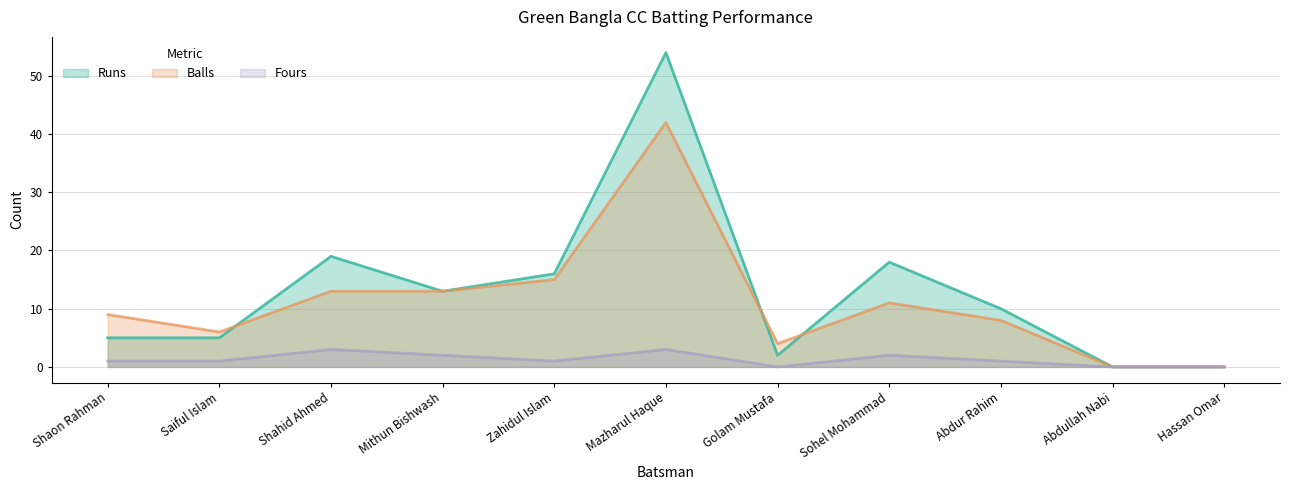

At which category does Fours reach its first local valley?

Zahidul Islam